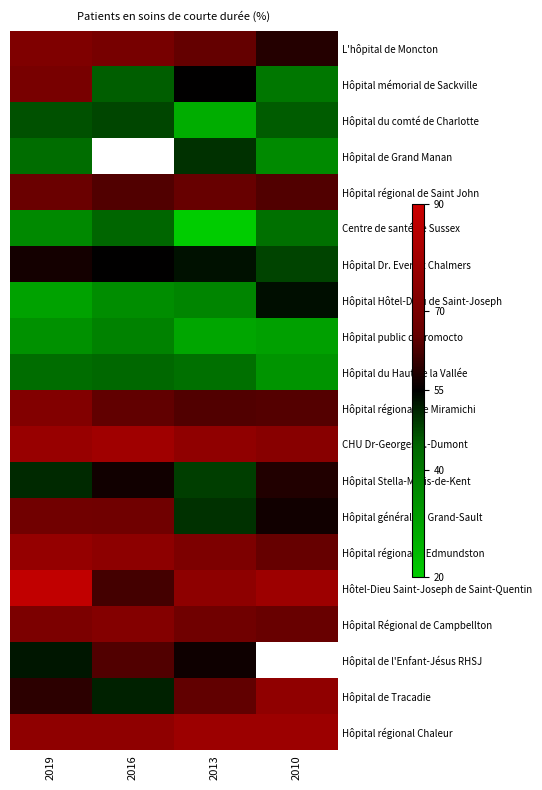

How many data points in Hôpital régional Chaleur are above 78?

2